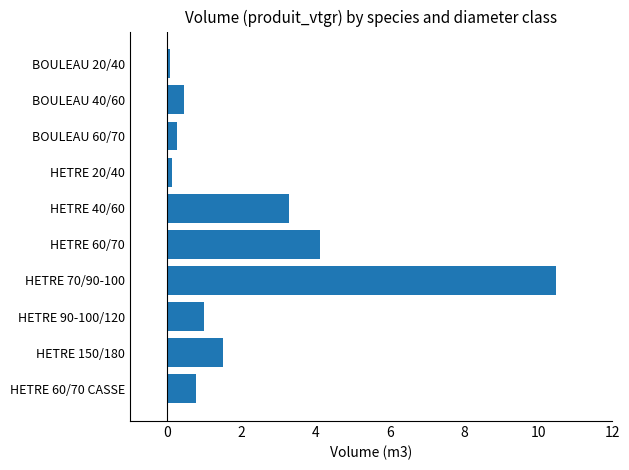

Reading top to bottom, extract all data points from this chart.

BOULEAU 20/40=0.1	BOULEAU 40/60=0.5	BOULEAU 60/70=0.3	HETRE 20/40=0.1	HETRE 40/60=3.3	HETRE 60/70=4.1	HETRE 70/90-100=10.5	HETRE 90-100/120=1.0	HETRE 150/180=1.5	HETRE 60/70 CASSE=0.8